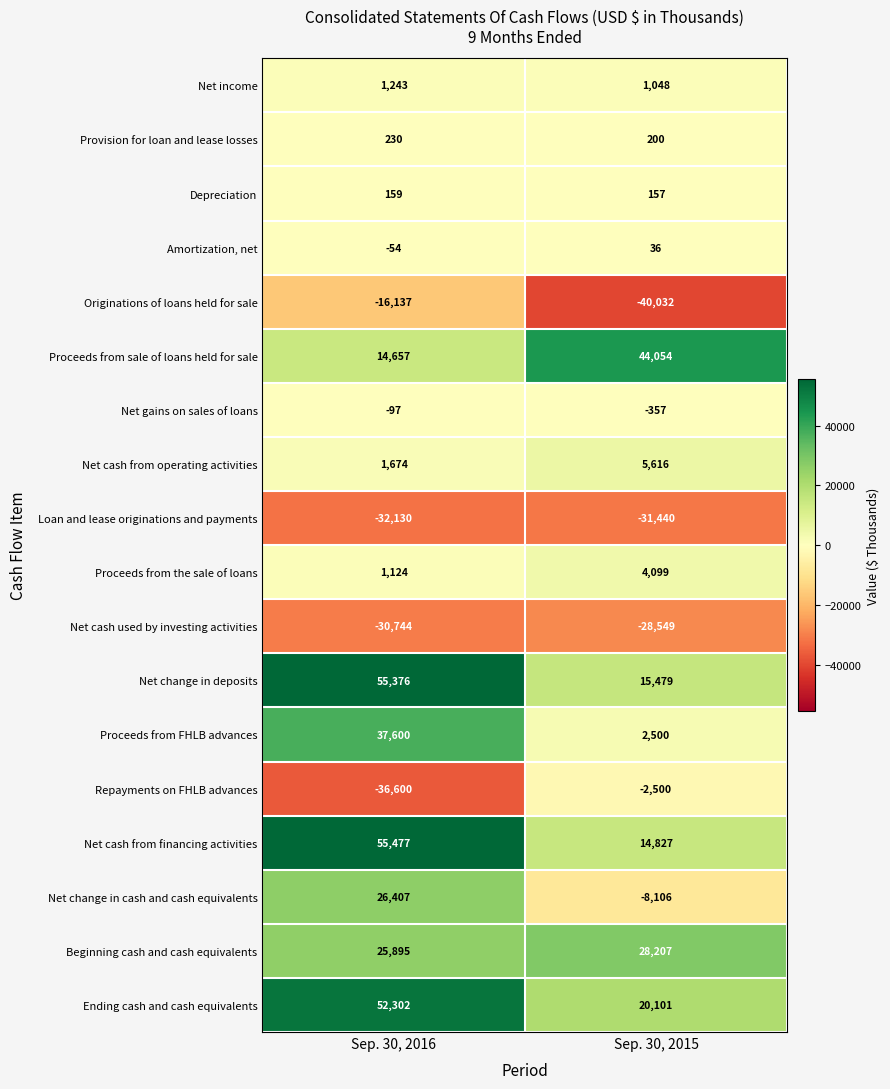

Which series has the largest total across all categories?

Ending cash and cash equivalents